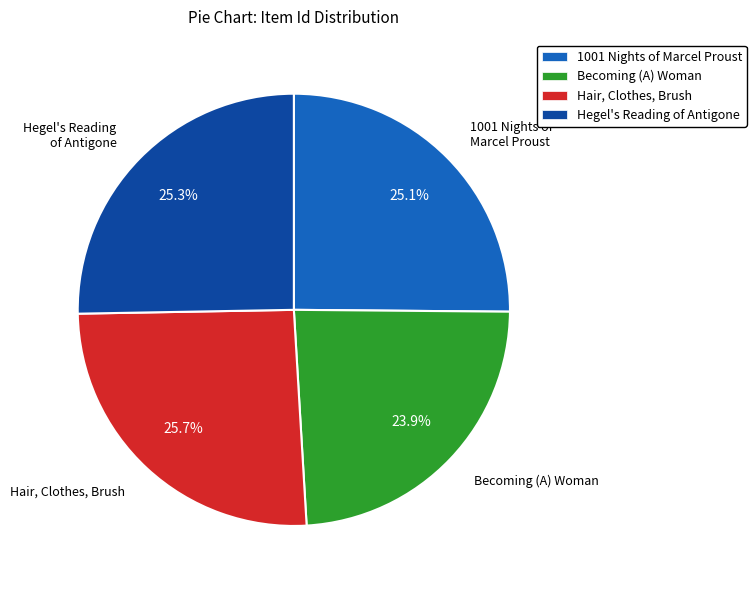

What is the total percentage of Hegel's Reading of Antigone and 1001 Nights of Marcel Proust?

50.4%